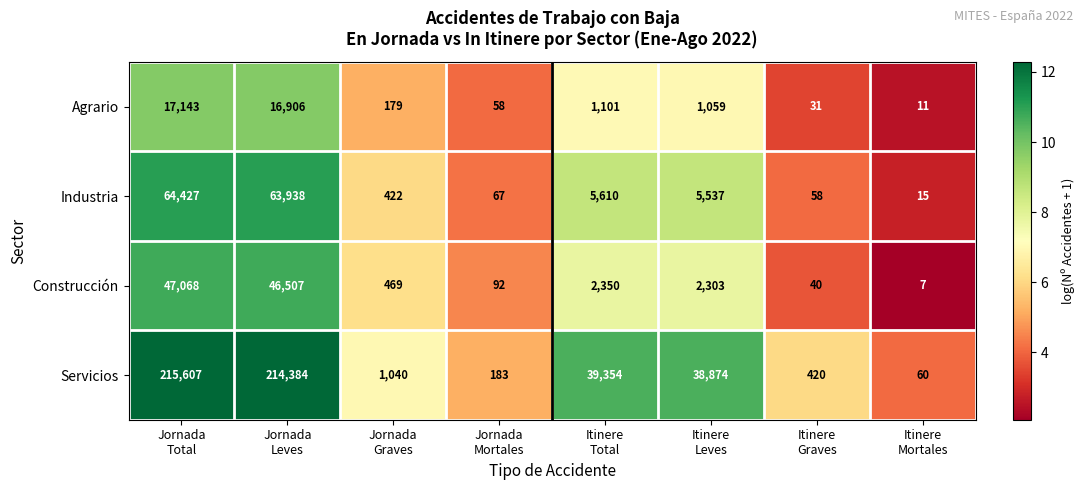

What is the sum of all Industria values?

140074